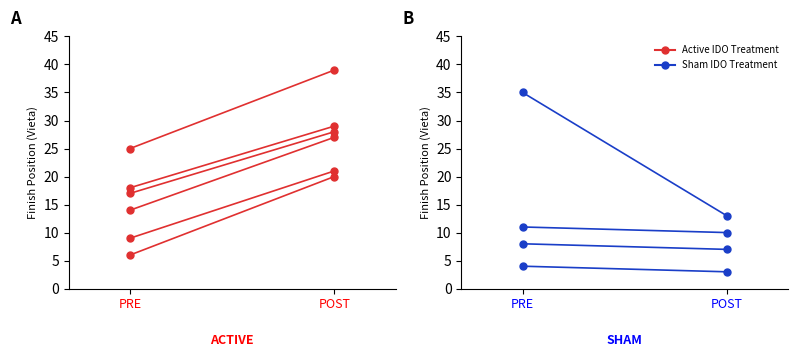

Rank the series by their average value, from lowest to highest.

Sham IDO Treatment, Active IDO Treatment